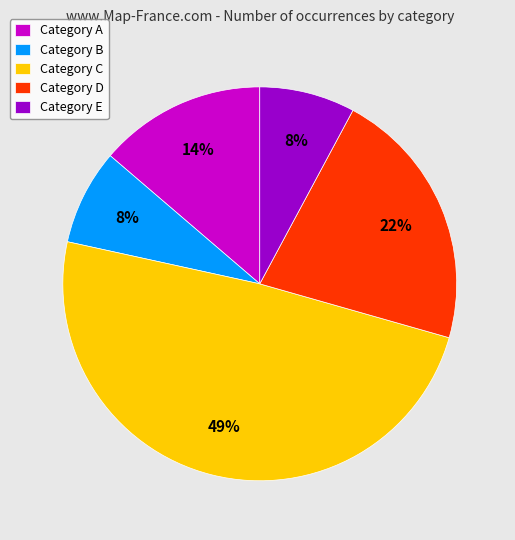

Do Category C and Category B together represent more than half of the pie?

Yes